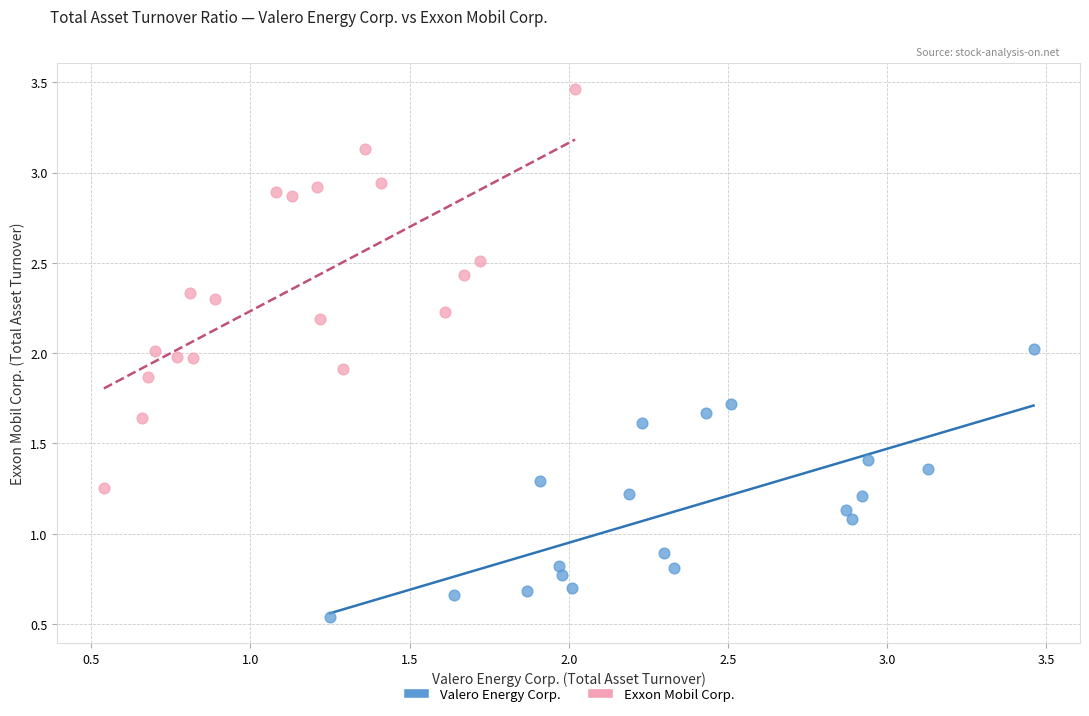

Which series has the widest spread of Y values?

Exxon Mobil Corp.